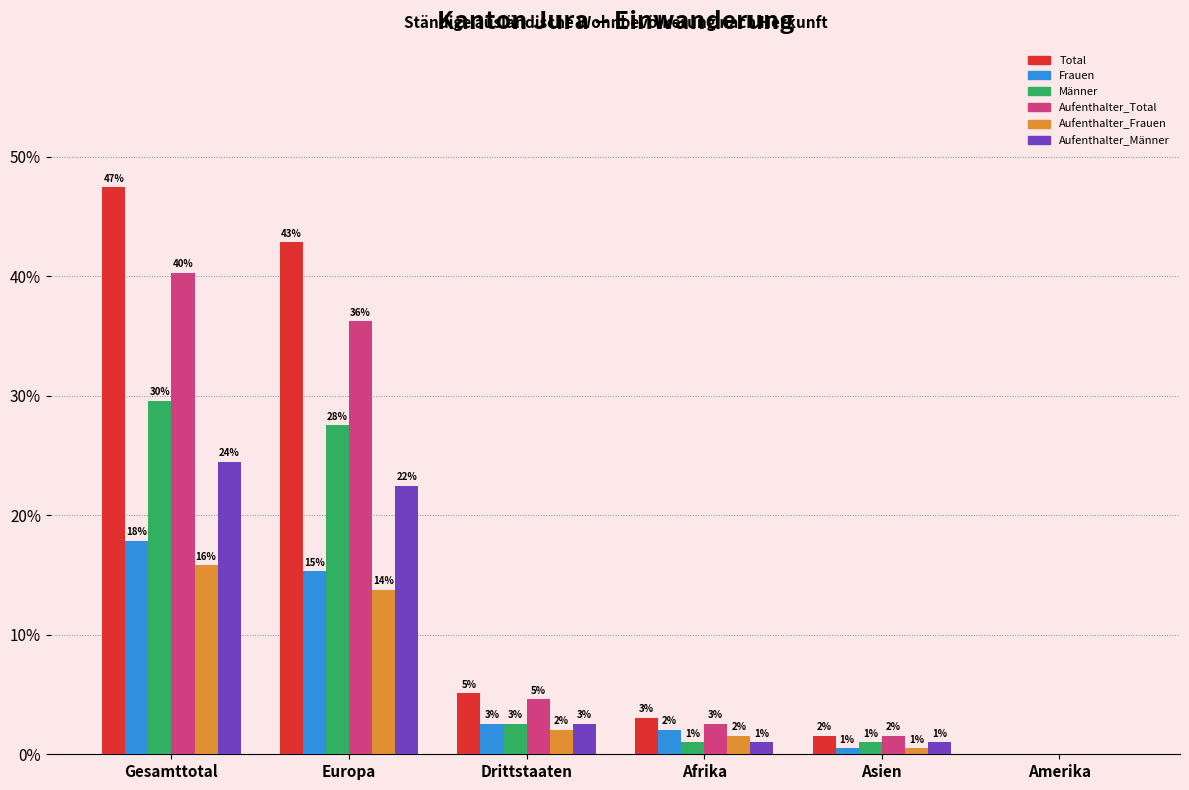

What is the label of the 3rd bar from the left?

Drittstaaten